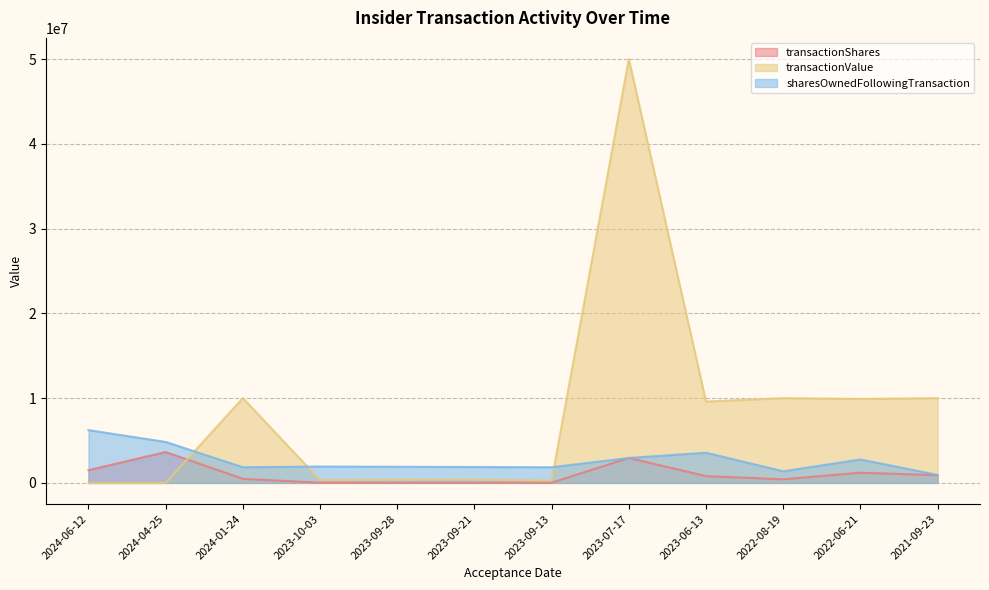

At 2024-04-25, list the series in order from smallest to largest.

transactionValue, transactionShares, sharesOwnedFollowingTransaction